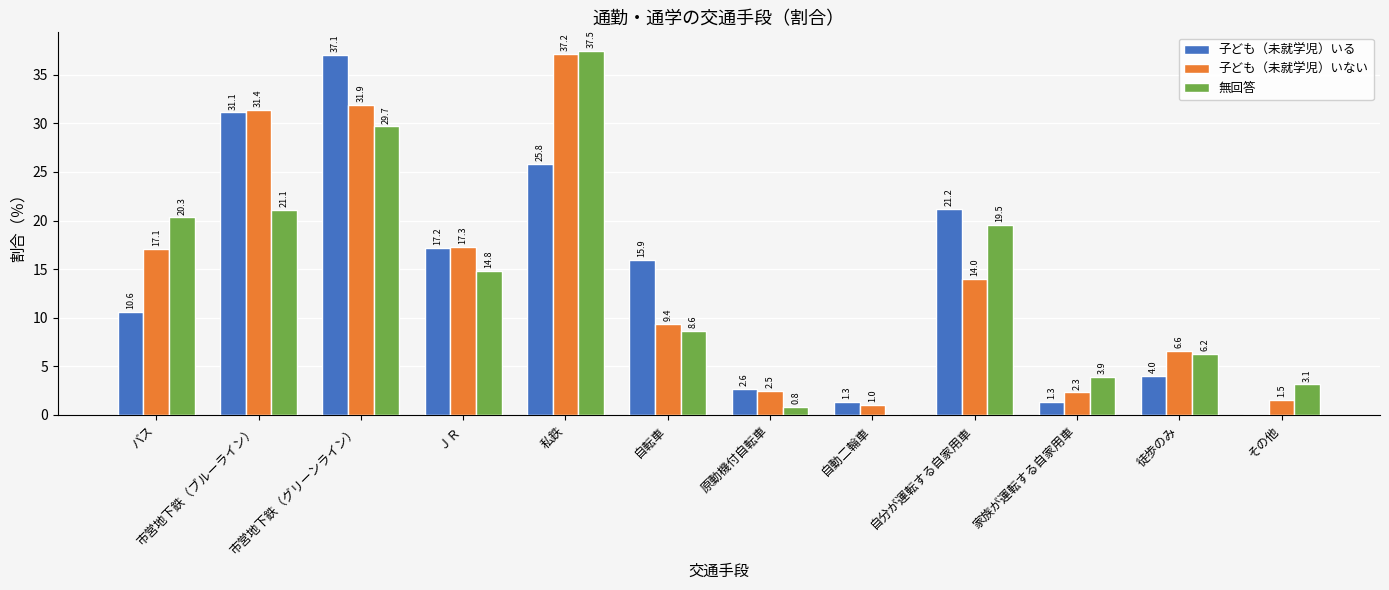

What is the average value of the 無回答 series?

13.8